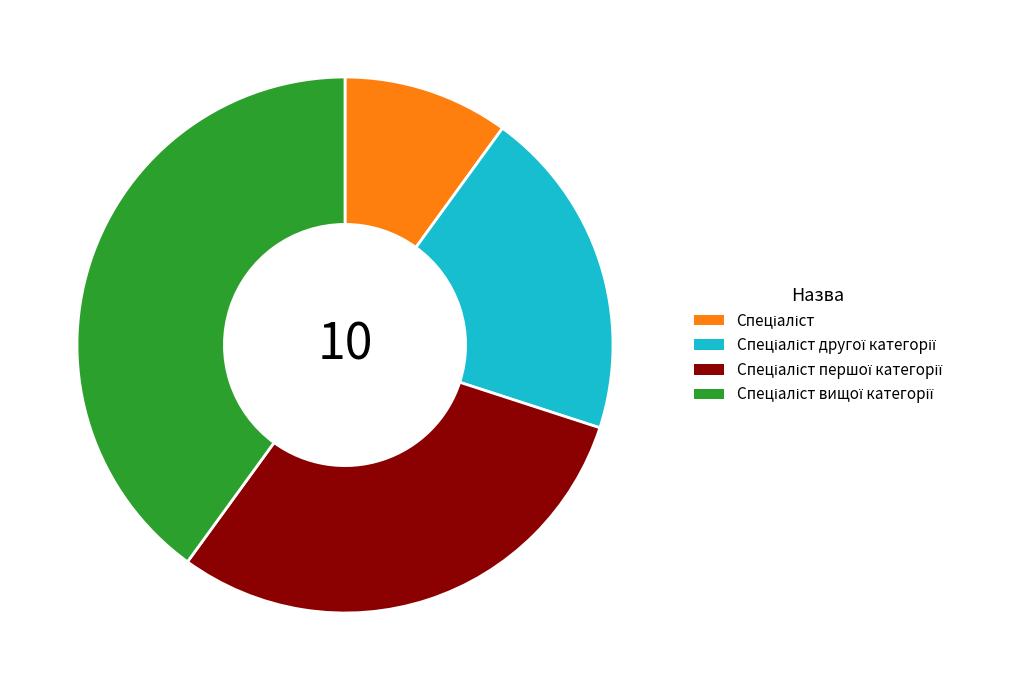

Does any single category account for the majority?

No